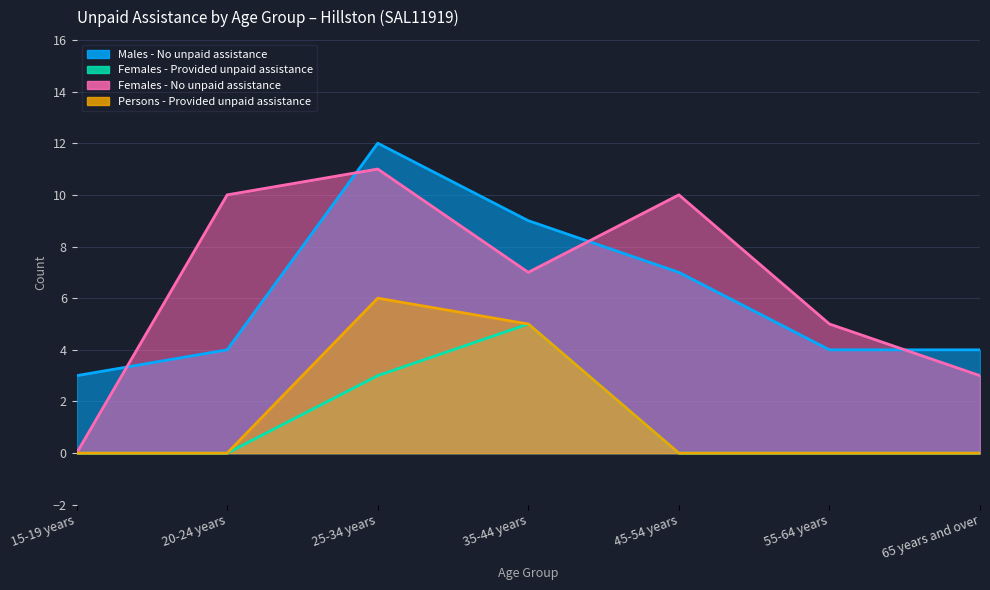

At which category does Males - No unpaid assistance reach its first local peak?

25-34 years